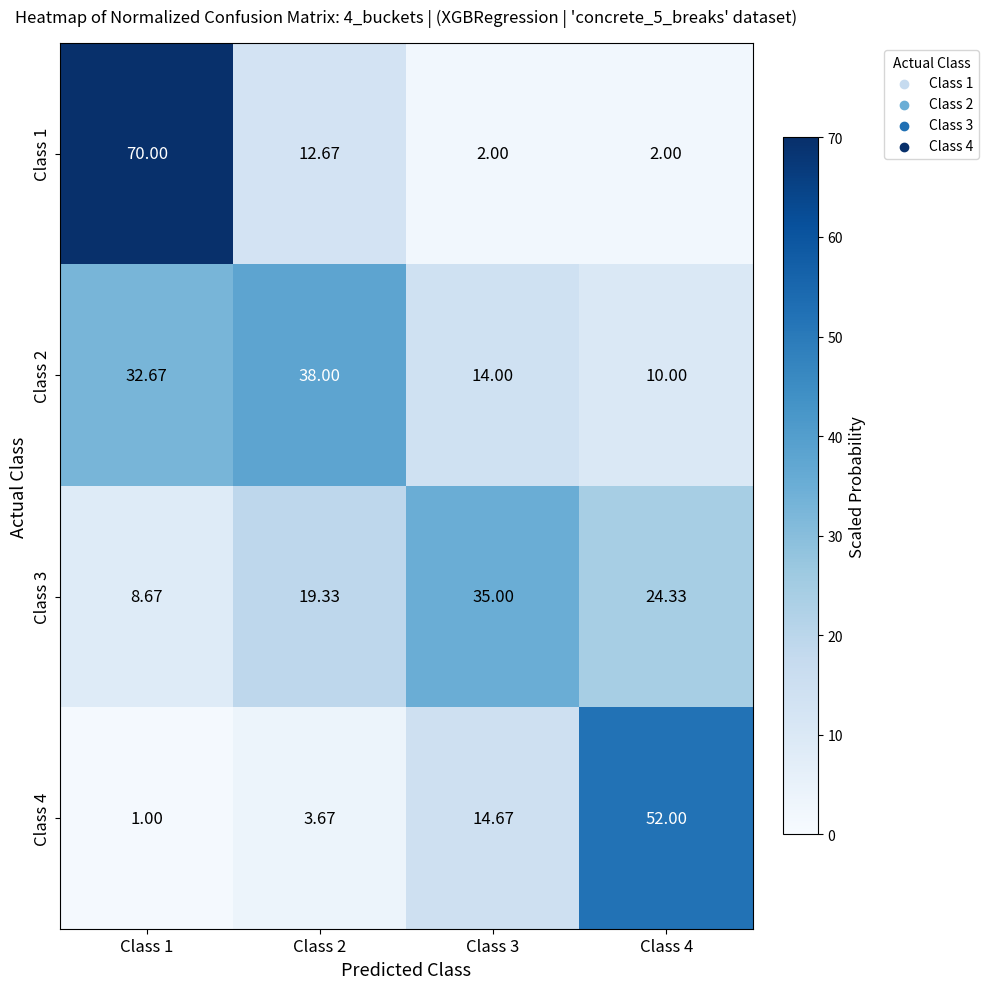

Is the value of Class 4 at Class 2 greater than the value of Class 3 at Class 2?

No